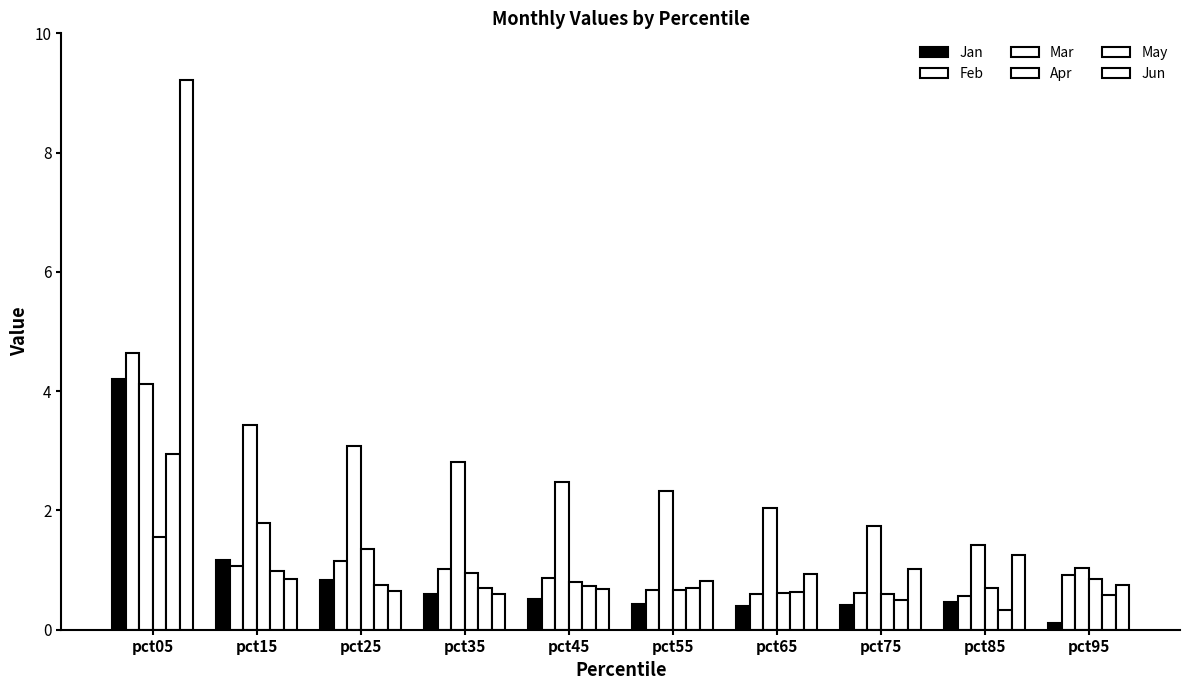

At which label does Mar first exceed 2?

pct05